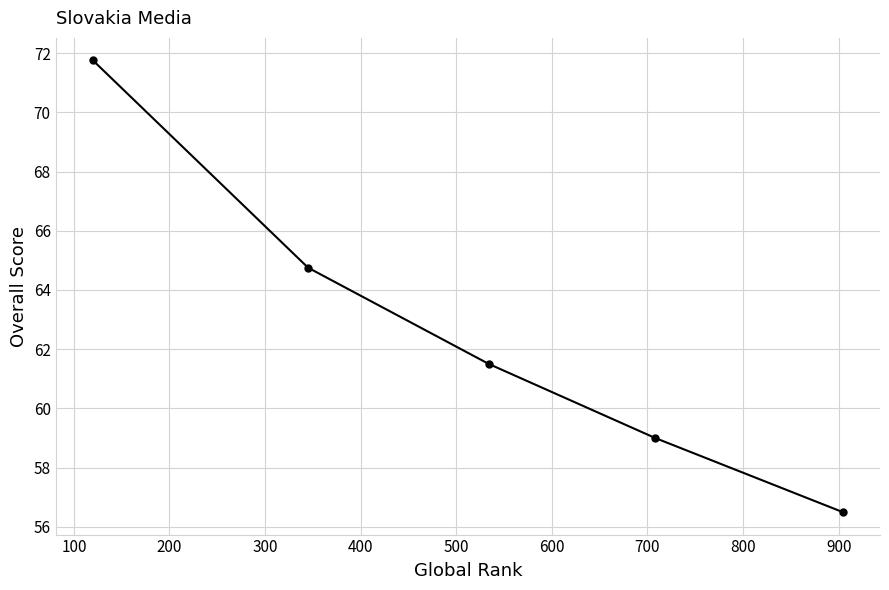

What is the average value?

62.7